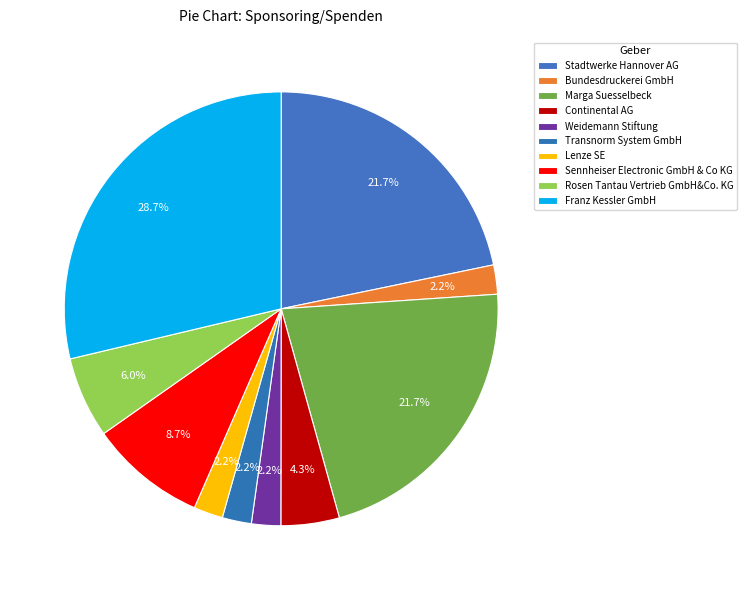

Which category has the smallest portion of the pie?

Bundesdruckerei GmbH